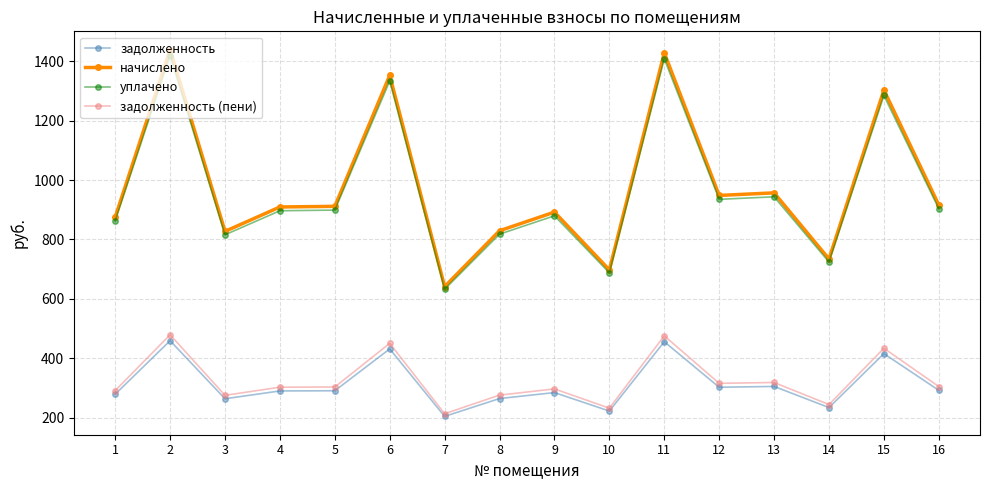

What is the maximum value shown in the chart?

1438.6